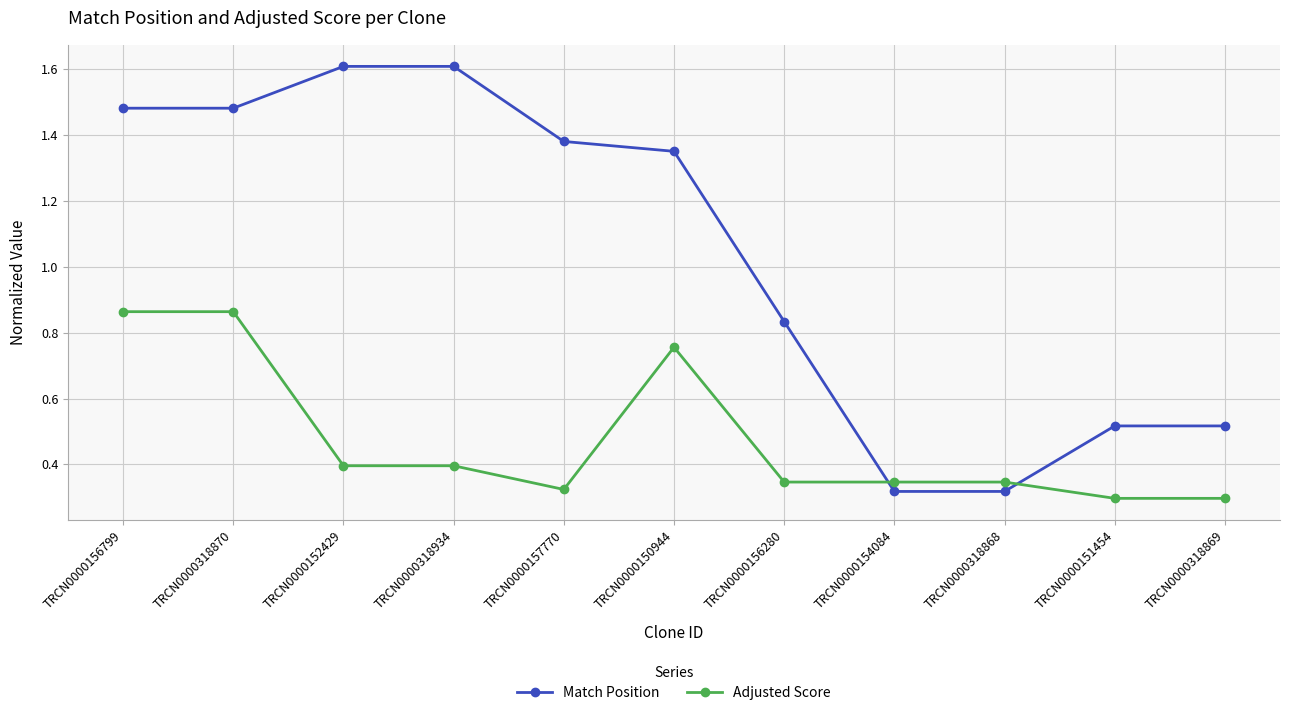

What is the label of the 6th point from the left?

TRCN0000150944